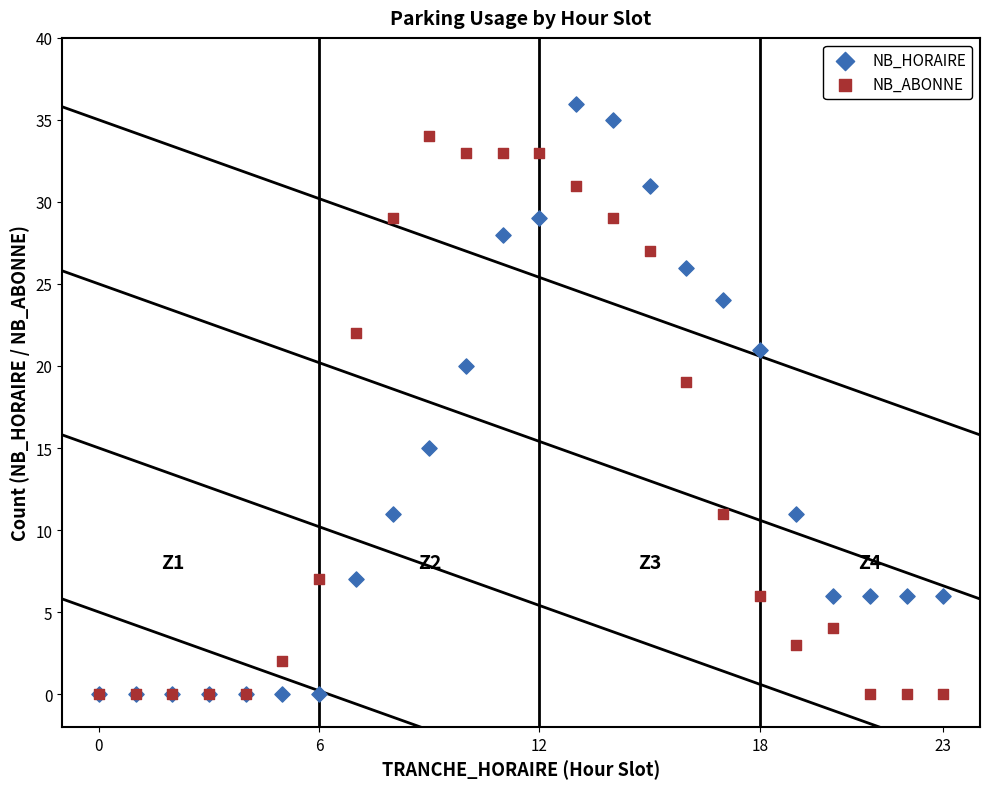

In the NB_HORAIRE series, what Y value is closest to 18?

20